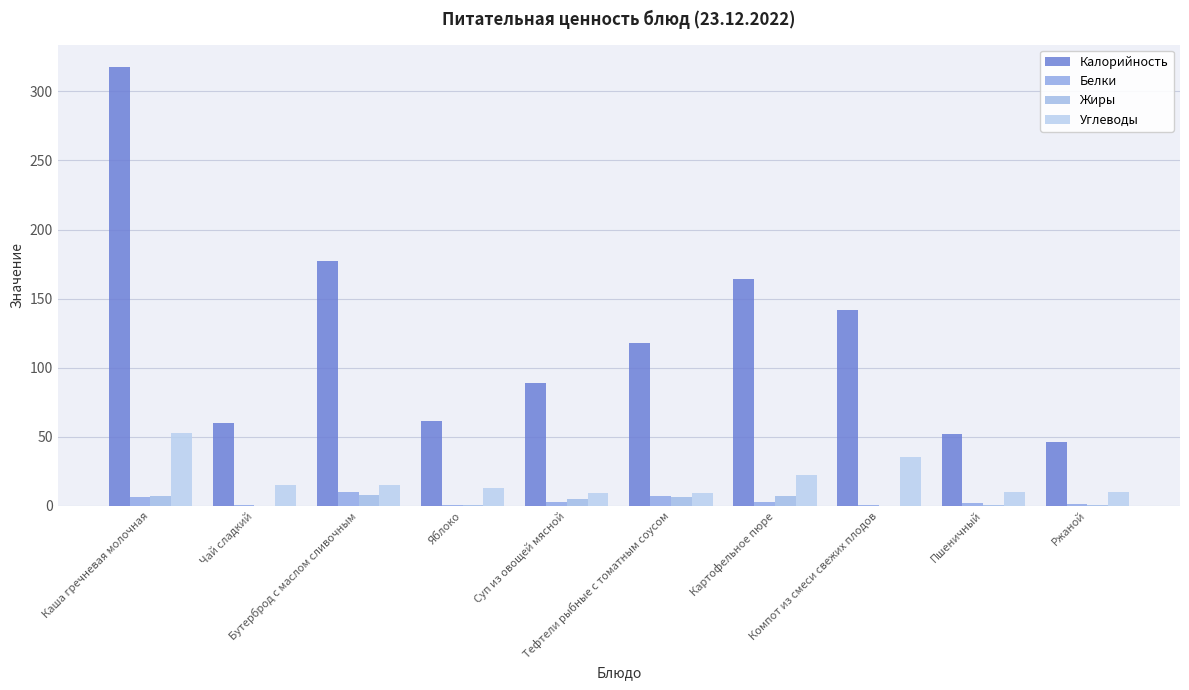

Reading right to left, what are all the values shown in this chart?

Калорийность: Ржаной=46.0	Пшеничный=52.0	Компот из смеси свежих плодов=142.0	Картофельное пюре=164.0	Тефтели рыбные с томатным соусом=118.0	Суп из овощей мясной=89.0	Яблоко=61.0	Бутерброд с маслом сливочным=177.0	Чай сладкий=60.0	Каша гречневая молочная=318.0
Белки: Ржаной=1.0	Пшеничный=2.0	Компот из смеси свежих плодов=0.2	Картофельное пюре=3.0	Тефтели рыбные с томатным соусом=7.0	Суп из овощей мясной=3.0	Яблоко=0.6	Бутерброд с маслом сливочным=10.0	Чай сладкий=0.3	Каша гречневая молочная=6.0
Жиры: Ржаной=0.2	Пшеничный=0.2	Компот из смеси свежих плодов=0.0	Картофельное пюре=7.0	Тефтели рыбные с томатным соусом=6.0	Суп из овощей мясной=5.0	Яблоко=0.6	Бутерброд с маслом сливочным=8.0	Чай сладкий=0.1	Каша гречневая молочная=7.0
Углеводы: Ржаной=10.0	Пшеничный=10.0	Компот из смеси свежих плодов=35.0	Картофельное пюре=22.0	Тефтели рыбные с томатным соусом=9.0	Суп из овощей мясной=9.0	Яблоко=13.0	Бутерброд с маслом сливочным=15.0	Чай сладкий=15.0	Каша гречневая молочная=53.0